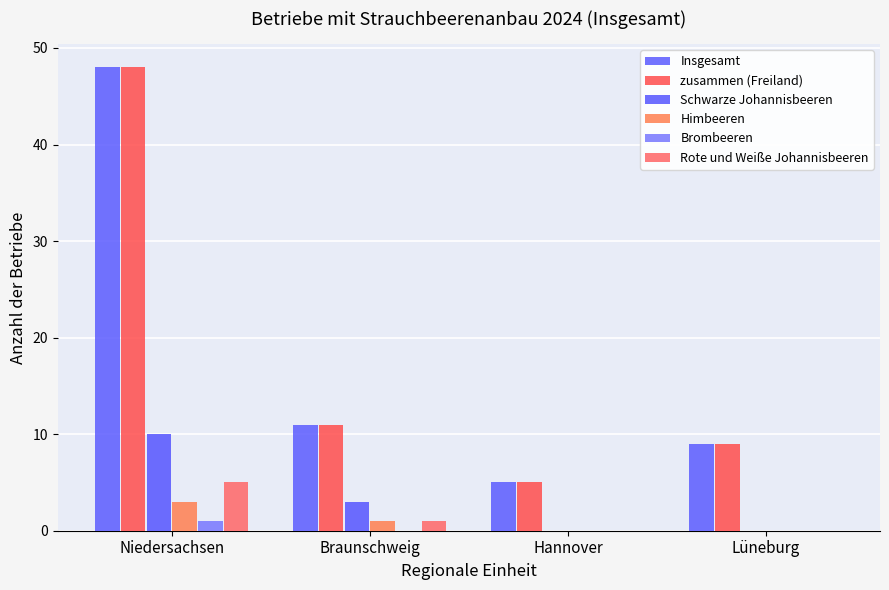

Reading left to right, what are all the values shown in this chart?

Insgesamt: Niedersachsen=48	Braunschweig=11	Hannover=5	Lüneburg=9
zusammen (Freiland): Niedersachsen=48	Braunschweig=11	Hannover=5	Lüneburg=9
Schwarze Johannisbeeren: Niedersachsen=10	Braunschweig=3	Hannover=0	Lüneburg=0
Himbeeren: Niedersachsen=3	Braunschweig=1	Hannover=0	Lüneburg=0
Brombeeren: Niedersachsen=1	Braunschweig=0	Hannover=0	Lüneburg=0
Rote und Weiße Johannisbeeren: Niedersachsen=5	Braunschweig=1	Hannover=0	Lüneburg=0